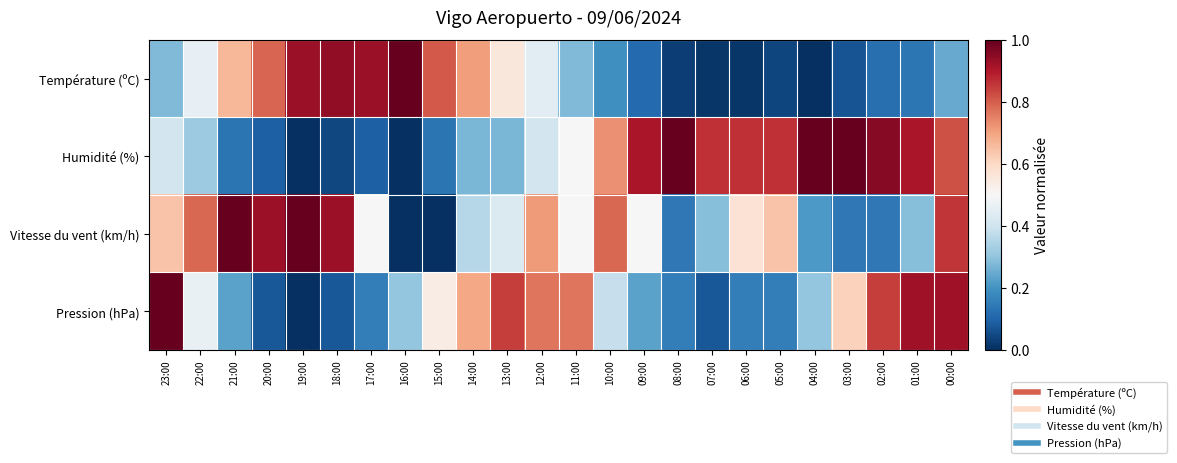

Reading right to left, list all the values displayed in this chart.

Température (ºC): 00:00=0.2	01:00=0.1	02:00=0.1	03:00=0.1	04:00=0.0	05:00=0.0	06:00=0.0	07:00=0.0	08:00=0.0	09:00=0.1	10:00=0.2	11:00=0.3	12:00=0.4	13:00=0.6	14:00=0.7	15:00=0.8	16:00=1.0	17:00=0.9	18:00=0.9	19:00=0.9	20:00=0.8	21:00=0.7	22:00=0.5	23:00=0.3
Humidité (%): 00:00=0.8	01:00=0.9	02:00=1.0	03:00=1.0	04:00=1.0	05:00=0.9	06:00=0.9	07:00=0.9	08:00=1.0	09:00=0.9	10:00=0.7	11:00=0.5	12:00=0.4	13:00=0.3	14:00=0.3	15:00=0.1	16:00=0.0	17:00=0.1	18:00=0.0	19:00=0.0	20:00=0.1	21:00=0.1	22:00=0.3	23:00=0.4
Vitesse du vent (km/h): 00:00=0.9	01:00=0.3	02:00=0.1	03:00=0.1	04:00=0.2	05:00=0.6	06:00=0.6	07:00=0.3	08:00=0.1	09:00=0.5	10:00=0.8	11:00=0.5	12:00=0.7	13:00=0.4	14:00=0.4	15:00=0.0	16:00=0.0	17:00=0.5	18:00=0.9	19:00=1.0	20:00=0.9	21:00=1.0	22:00=0.8	23:00=0.6
Pression (hPa): 00:00=0.9	01:00=0.9	02:00=0.8	03:00=0.6	04:00=0.3	05:00=0.2	06:00=0.2	07:00=0.1	08:00=0.2	09:00=0.2	10:00=0.4	11:00=0.8	12:00=0.8	13:00=0.8	14:00=0.7	15:00=0.5	16:00=0.3	17:00=0.2	18:00=0.1	19:00=0.0	20:00=0.1	21:00=0.2	22:00=0.5	23:00=1.0